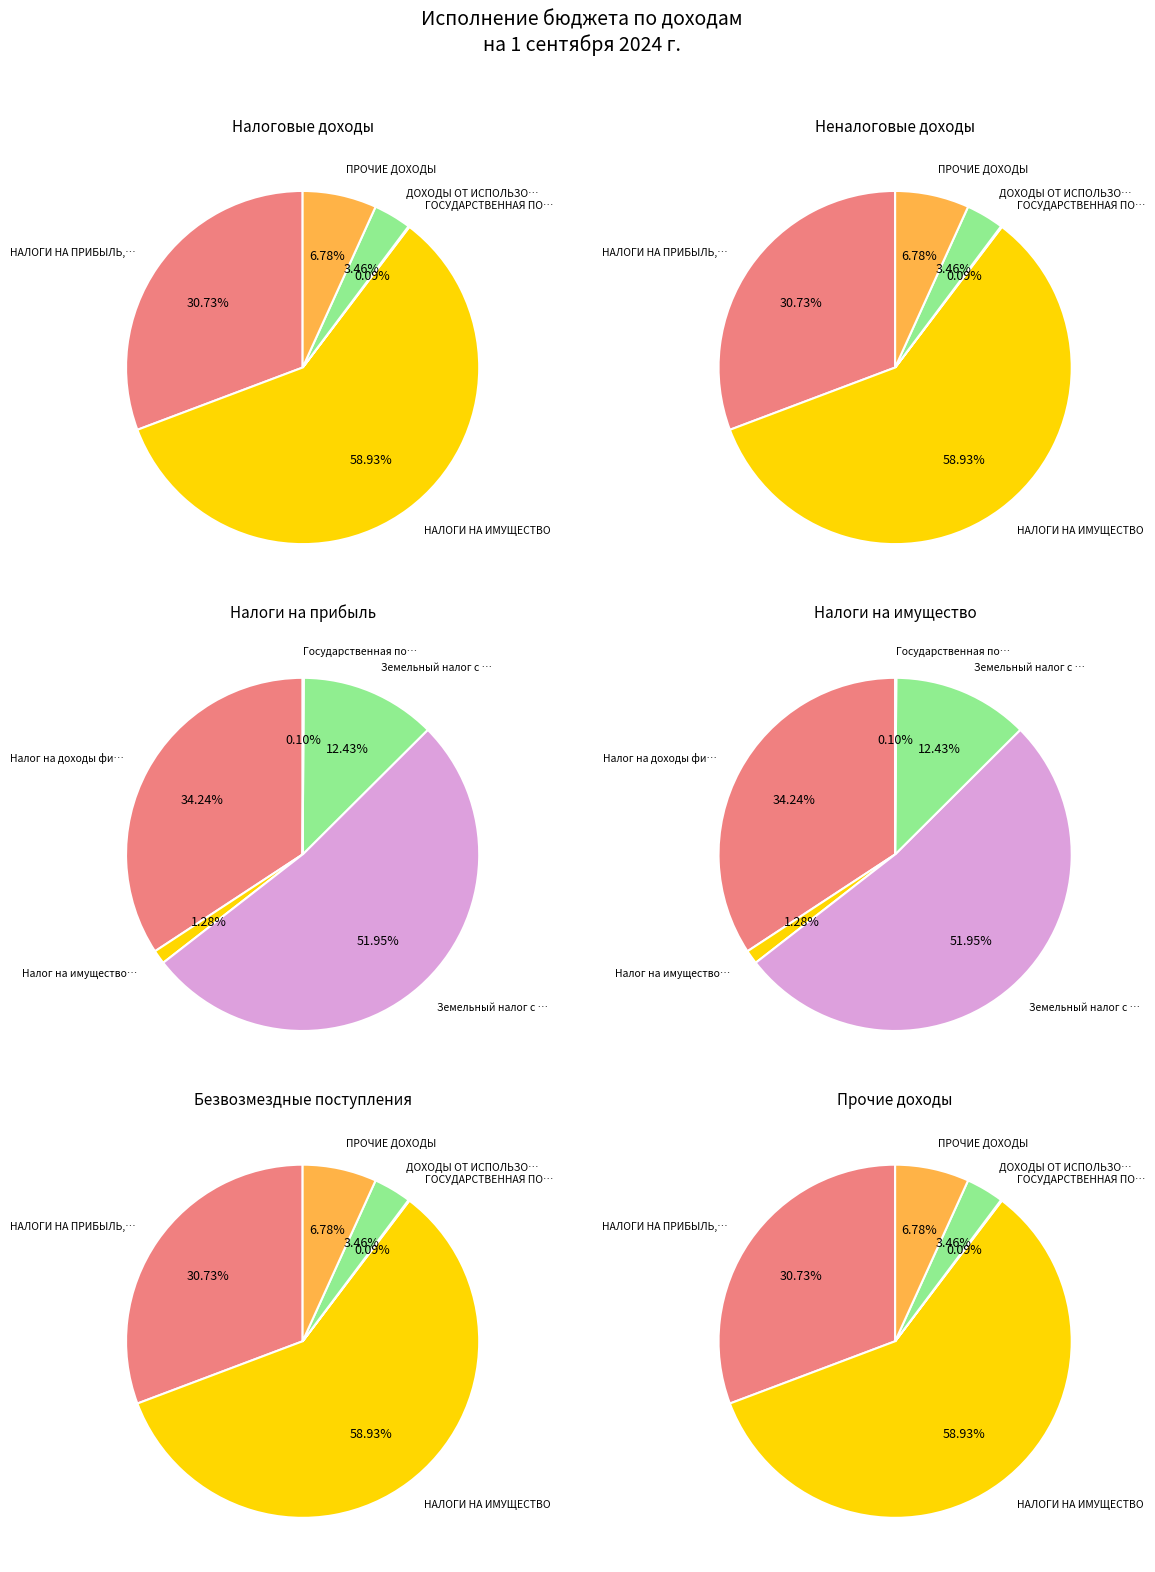

To the nearest percent, what is the combined percentage of НАЛОГИ НА ИМУЩЕСТВО and ПРОЧИЕ ДОХОДЫ?

66%